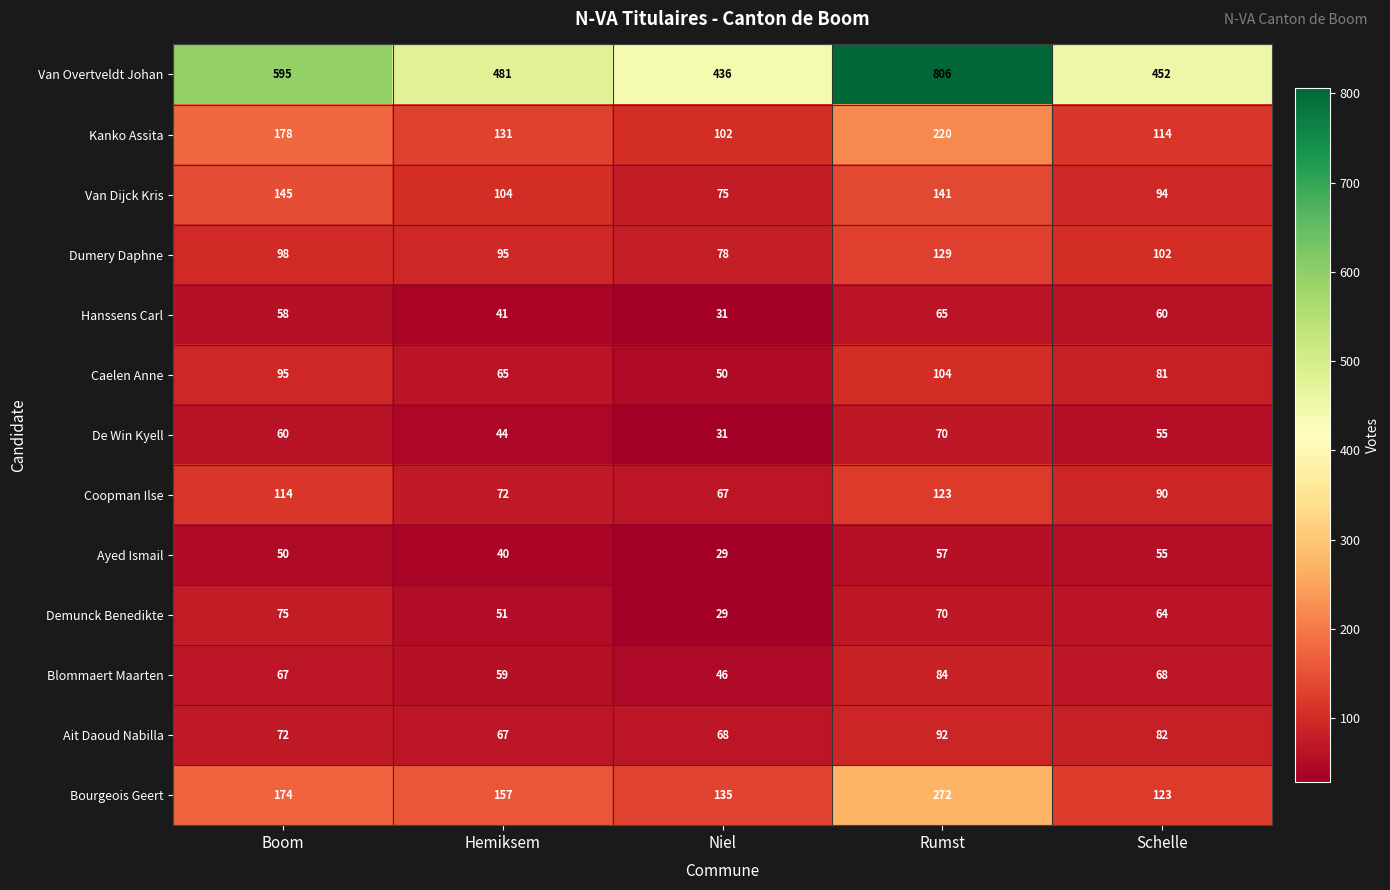

Is the value of Coopman Ilse at Hemiksem greater than the value of Caelen Anne at Rumst?

No